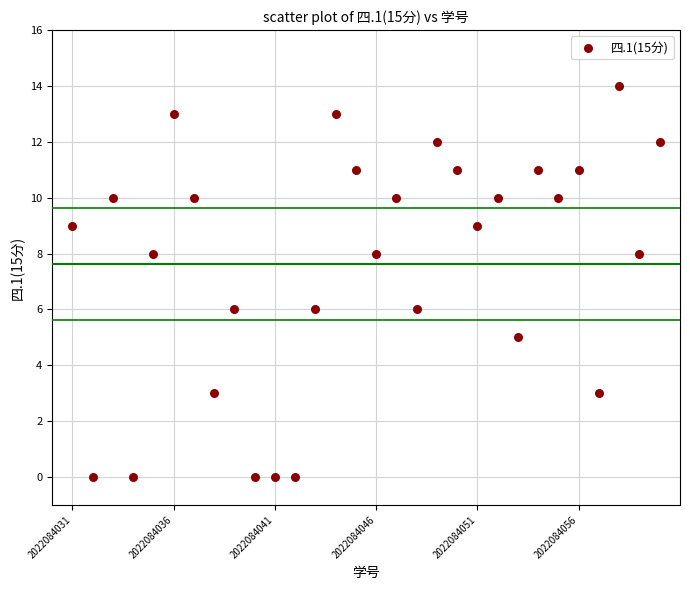

What is the range of Y values (max minus min)?

14